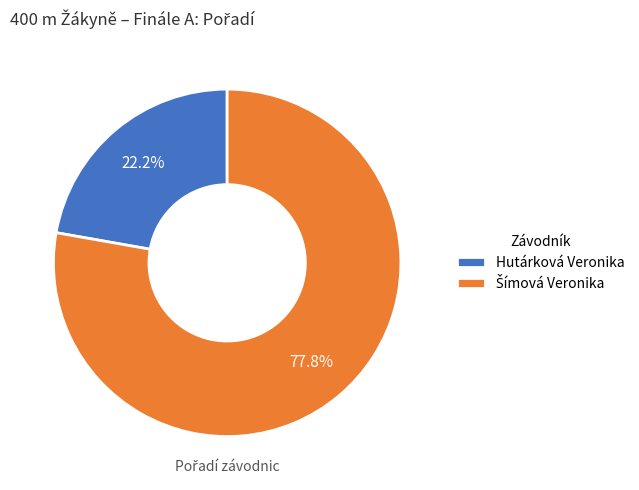

Is there a majority slice in this chart?

Yes